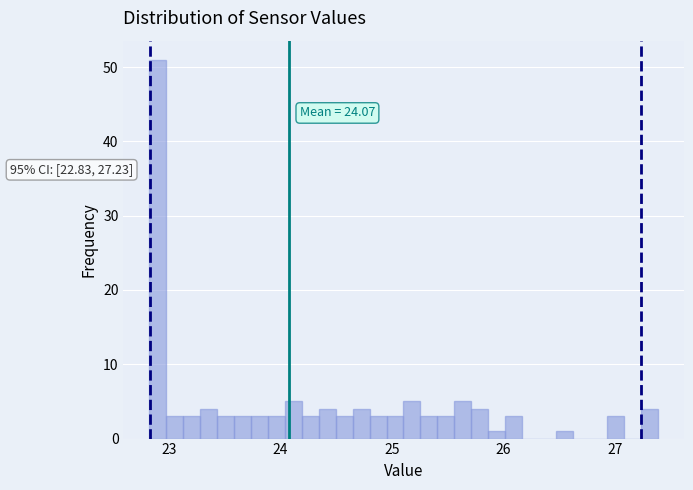

Read against the x-axis, roughly where is the centre of the tallest bar?

22.9